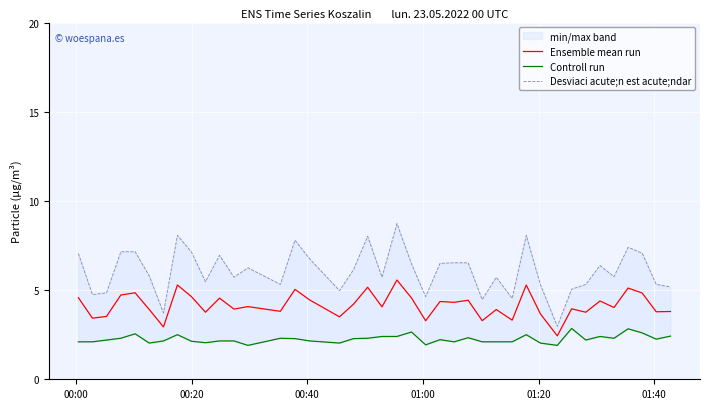

At how many categories does at least one series exceed 8?

4